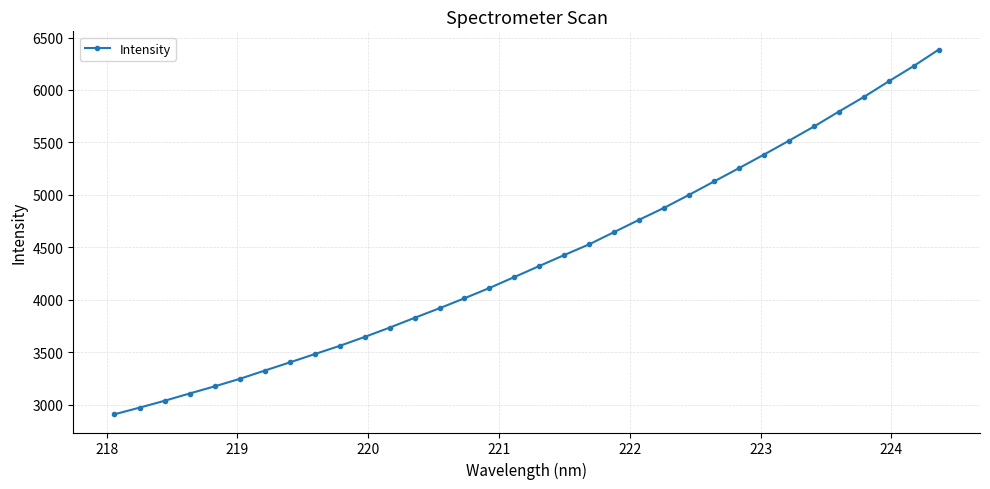

What is the smallest value displayed?

2909.4